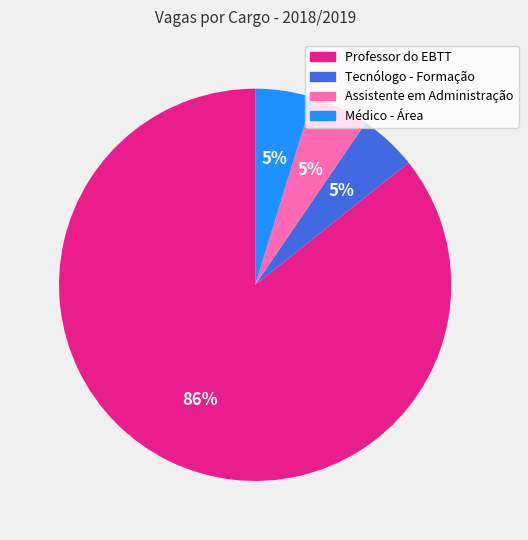

The Professor do EBTT slice represents 86% of the pie. True or false?

True